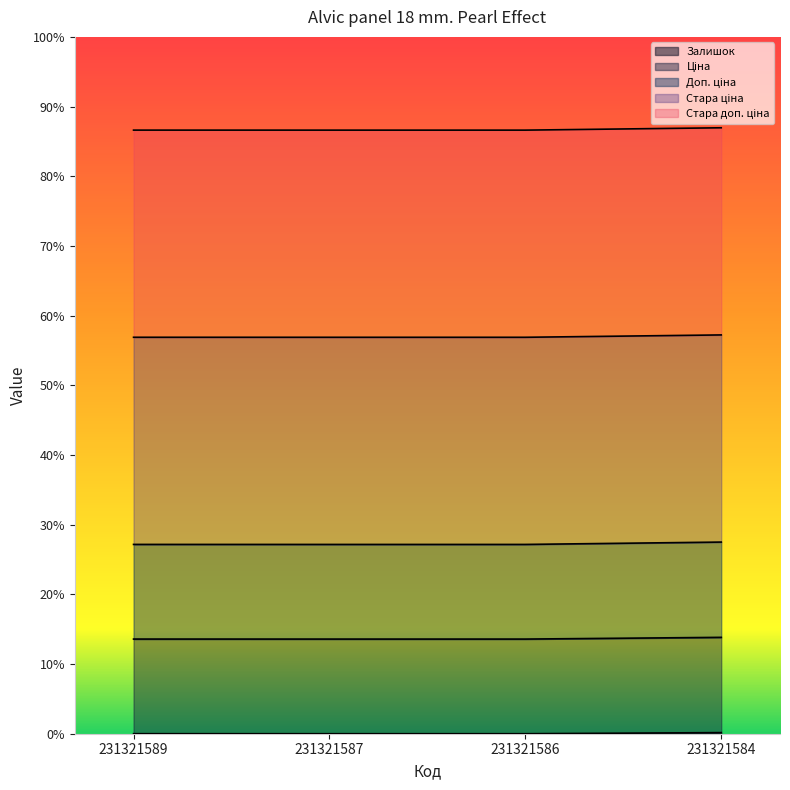

What is the maximum value shown in the chart?

1.9